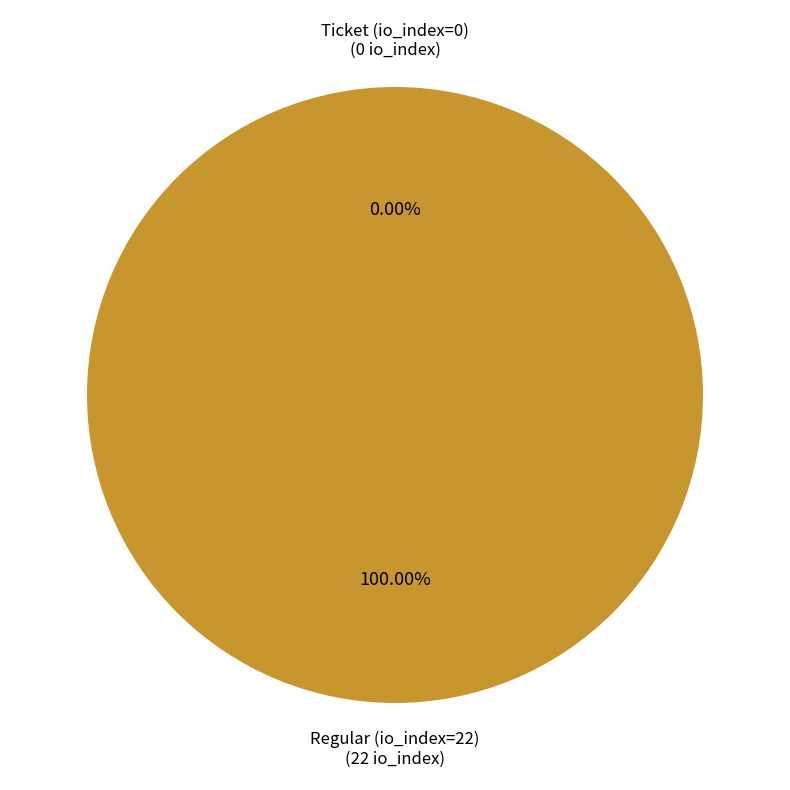

Count the number of slices in the pie.

2